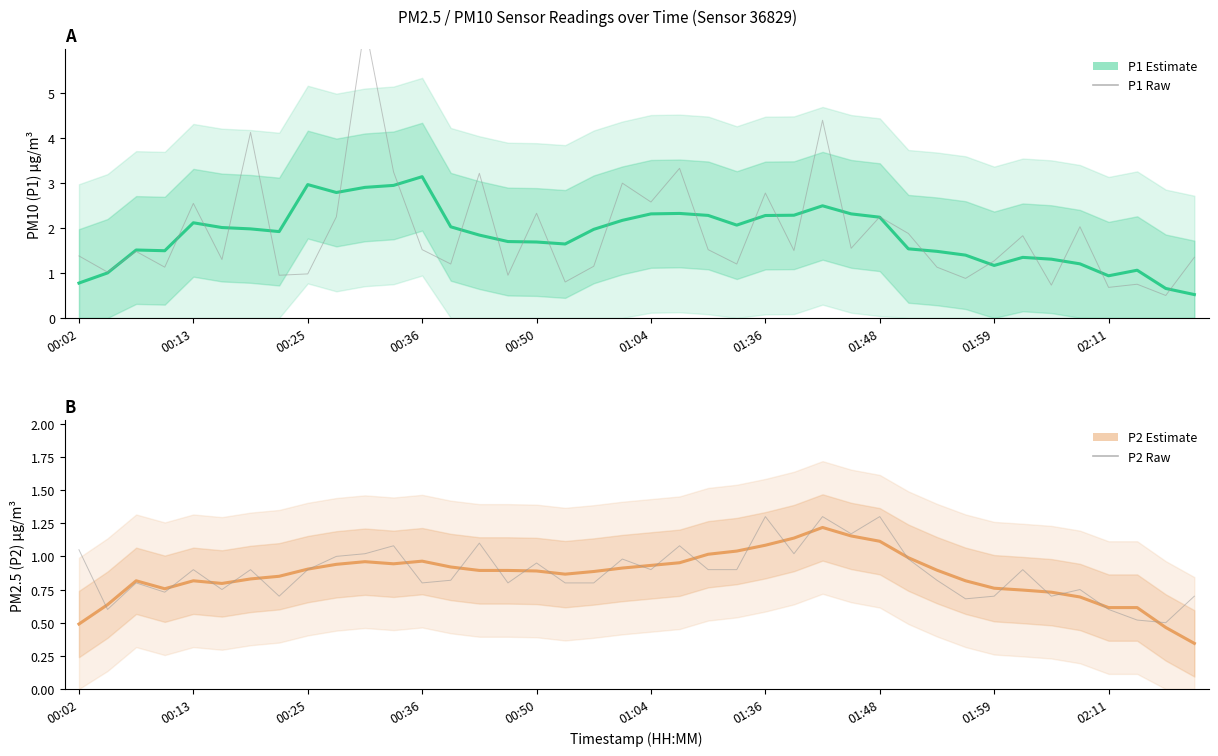

What is the lowest value of the P2 Estimate series?

0.3